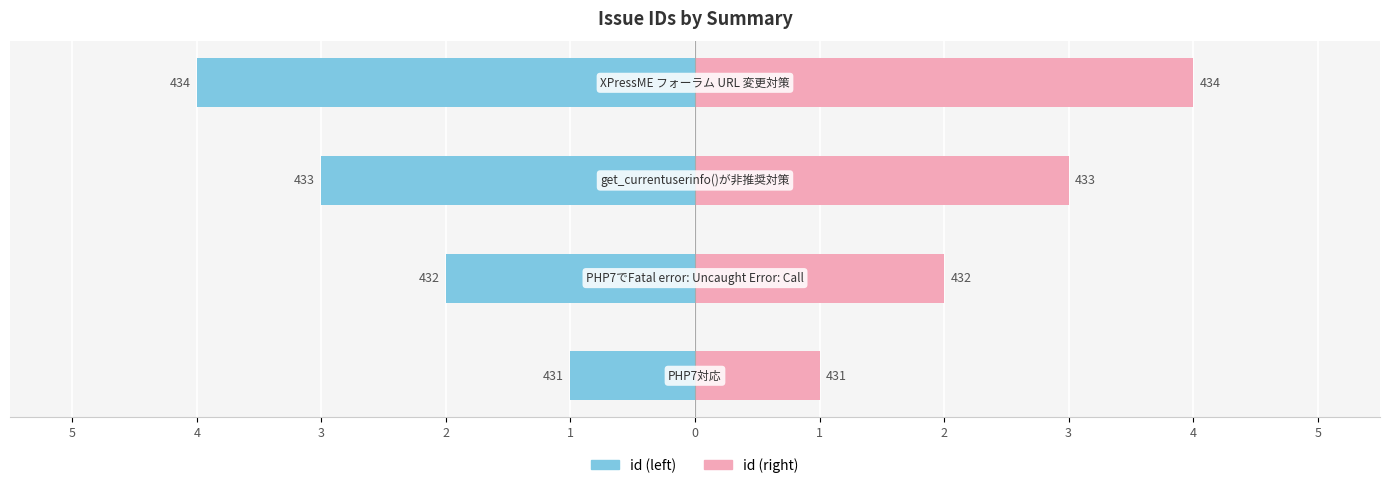

Reading right to left, extract all data points from this chart.

id (left): 2=-4	3=-3	4=-2	5=-1
id (right): 2=4	3=3	4=2	5=1